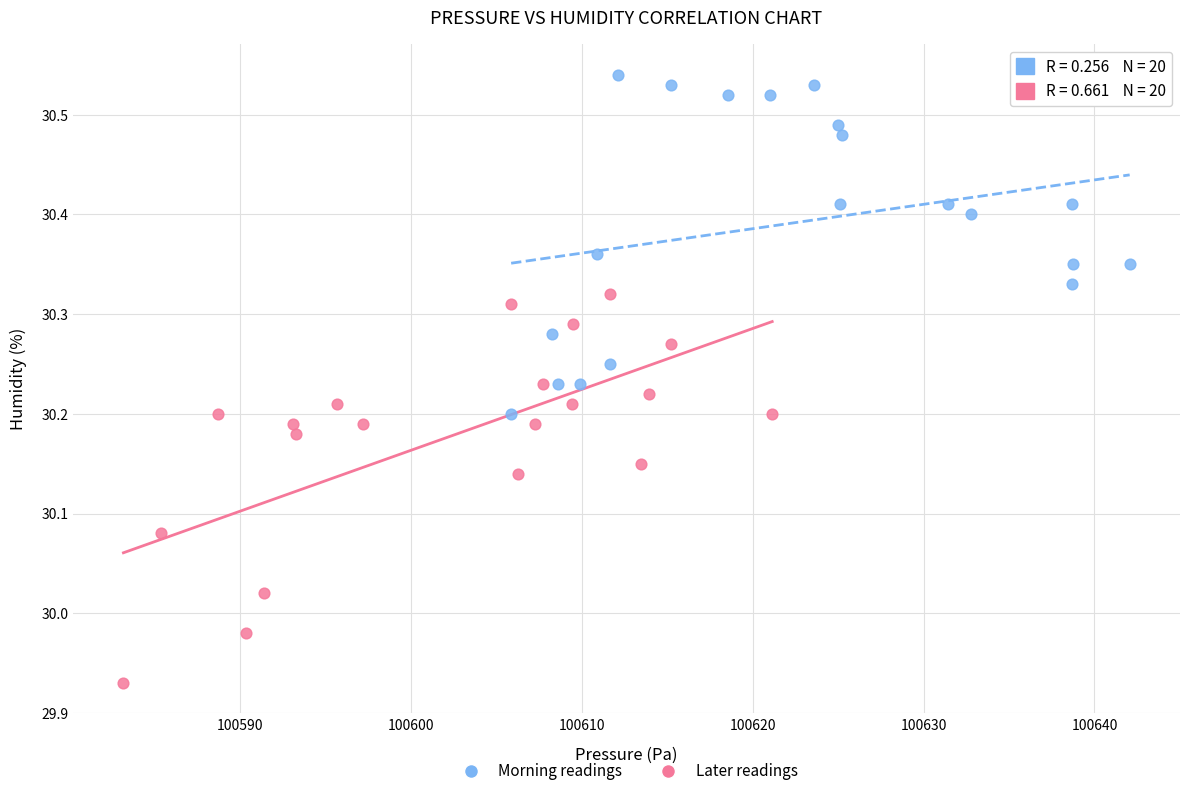

Which series contains the lowest Y value?

Later readings